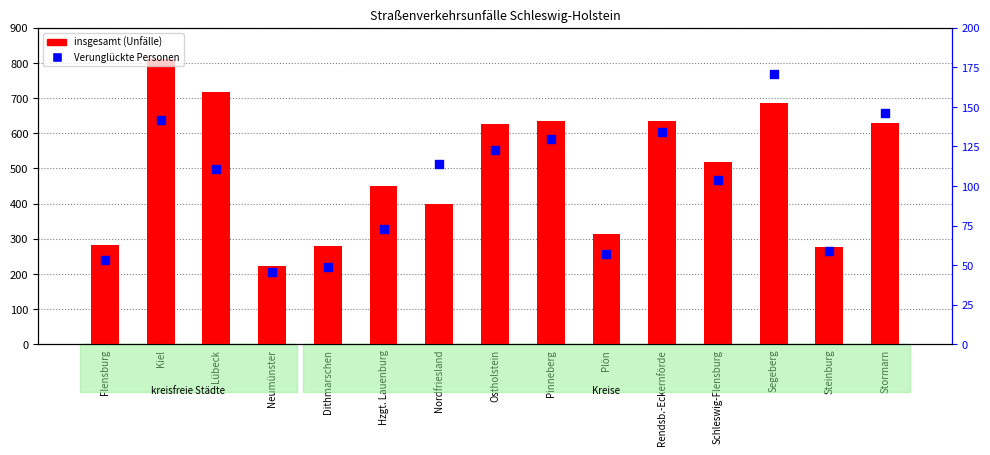

What is the total value across all series at Dithmarschen?

328